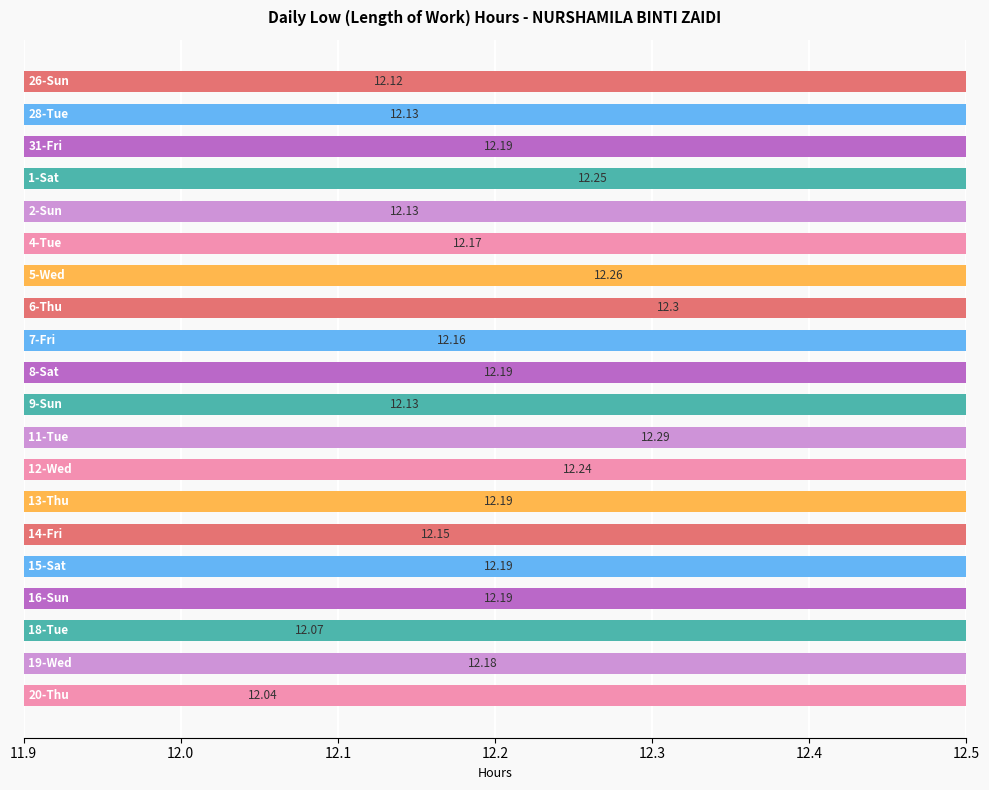

True or false: the data shows 12.2 at 8-Sat.

True